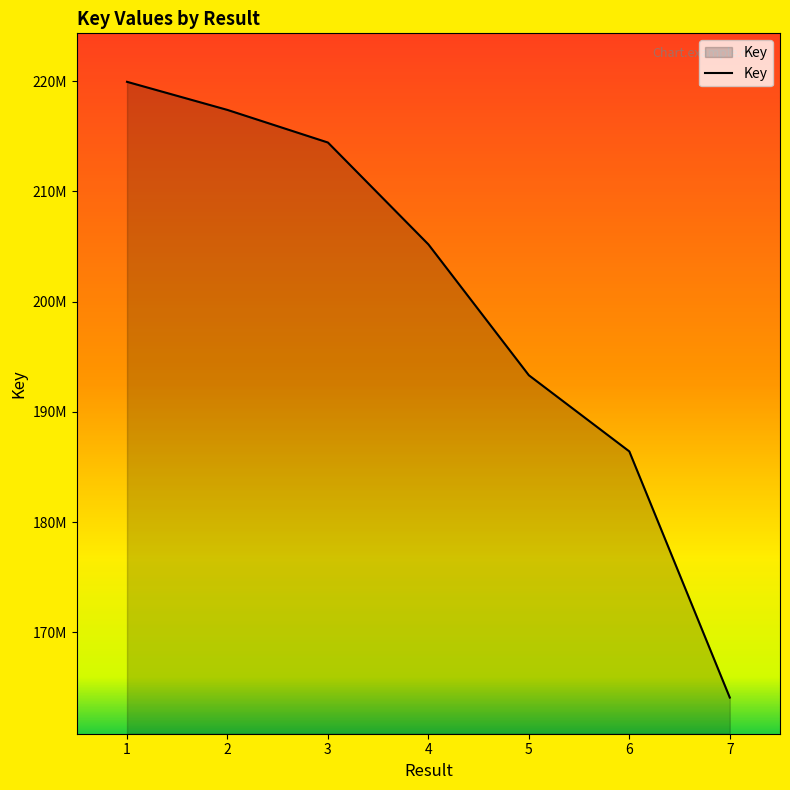

What is the value of the 1st point from the left?

219948654